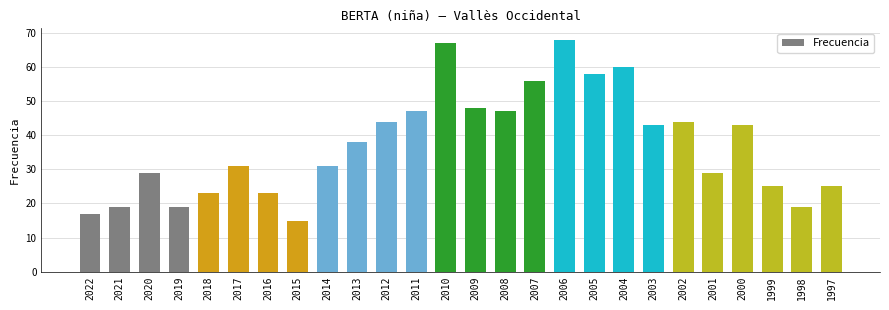

What is the change in value from 2020 to 2014?

+2